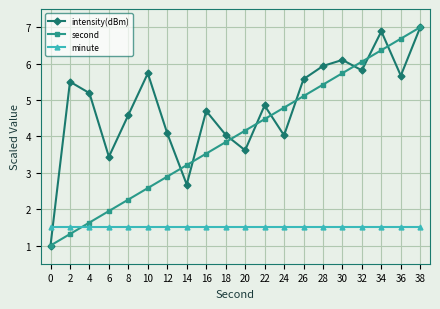

List the series in order of their overall mean, lowest first.

minute, second, intensity(dBm)